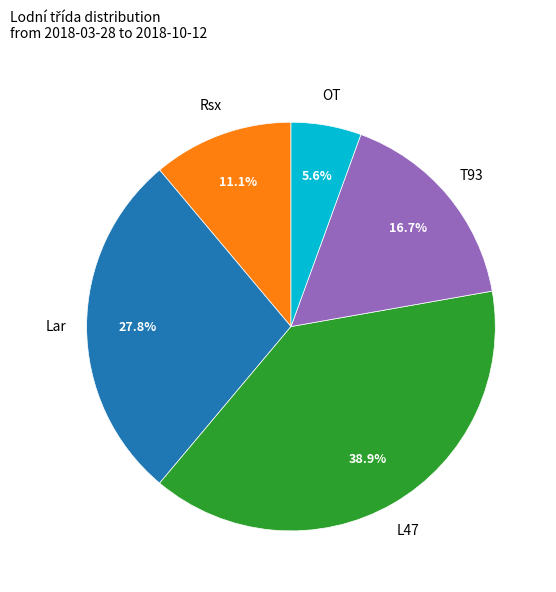

Is there a majority slice in this chart?

No